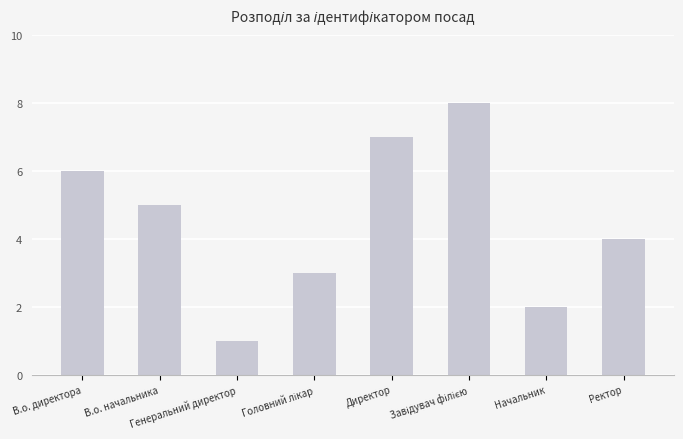

Where is the data nearest to the value 4?

Ректор